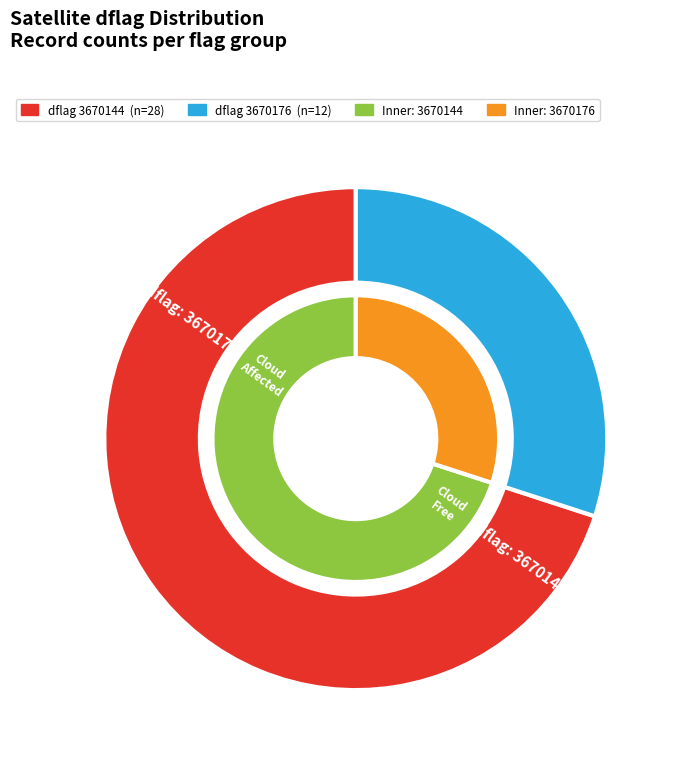

How many segments does this pie chart have?

2